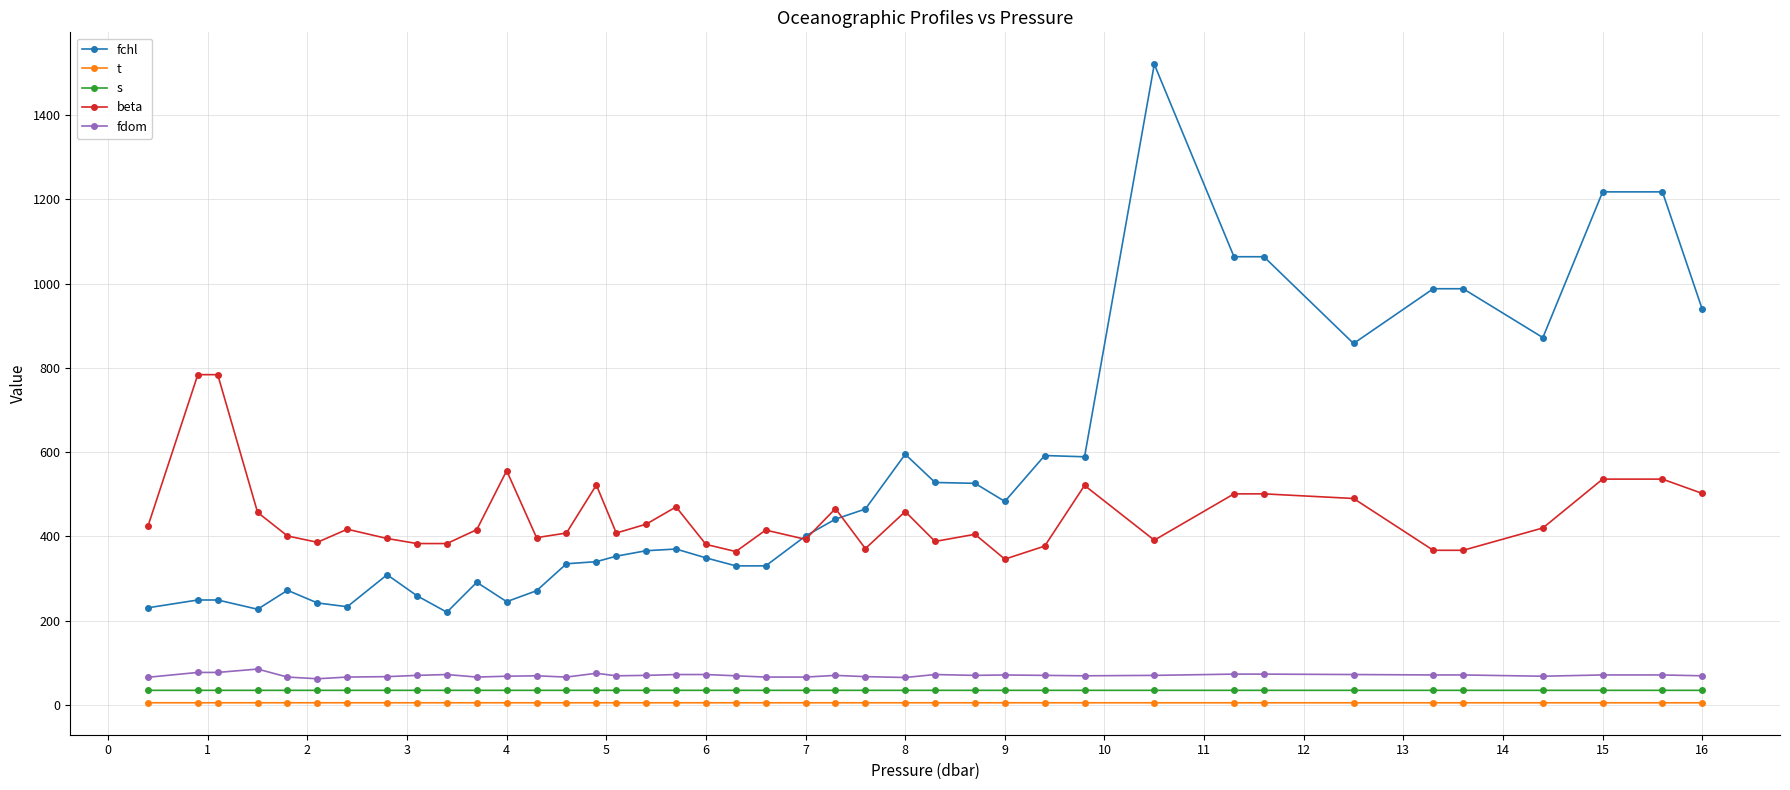

What is the value of the beta point at the 7th from the left?

417.0